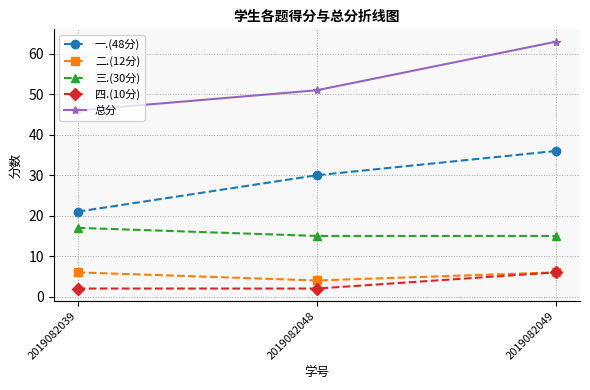

Which series has the widest spread of values?

总分